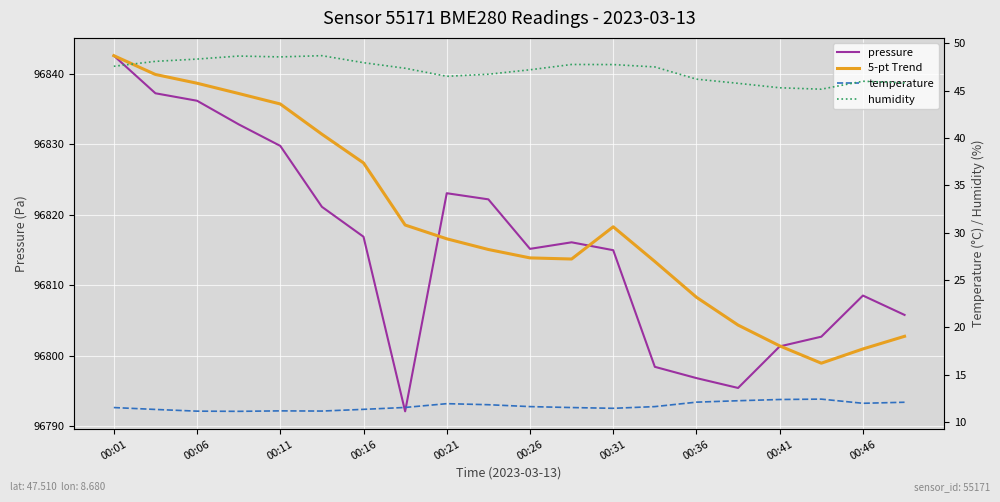

How many lines are shown in the chart?

4